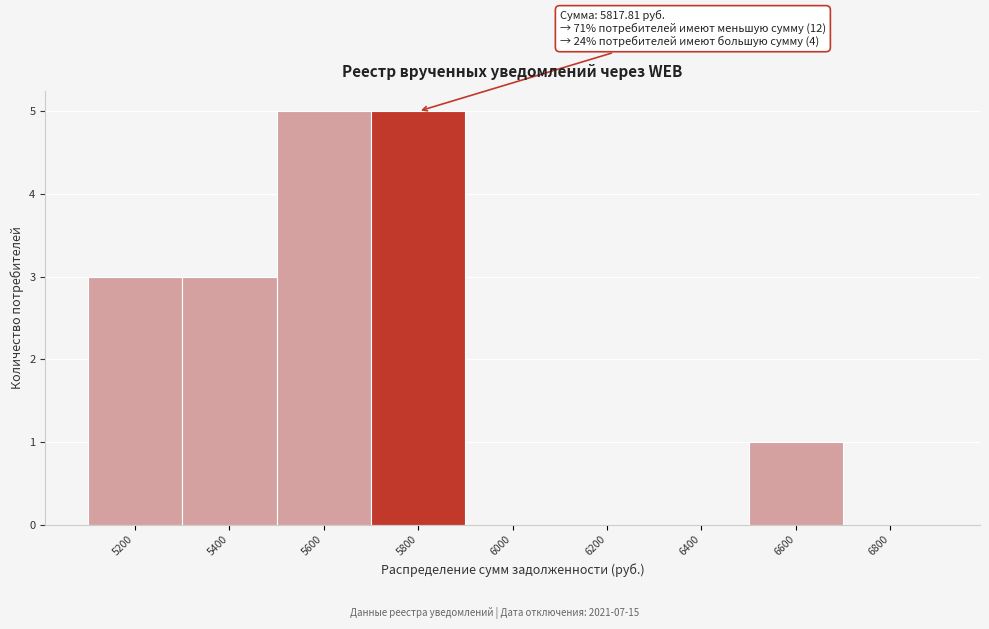

Reading right to left, what are all the values shown in this chart?

6800=0	6600=1	6400=0	6200=0	6000=0	5800=5	5600=5	5400=3	5200=3